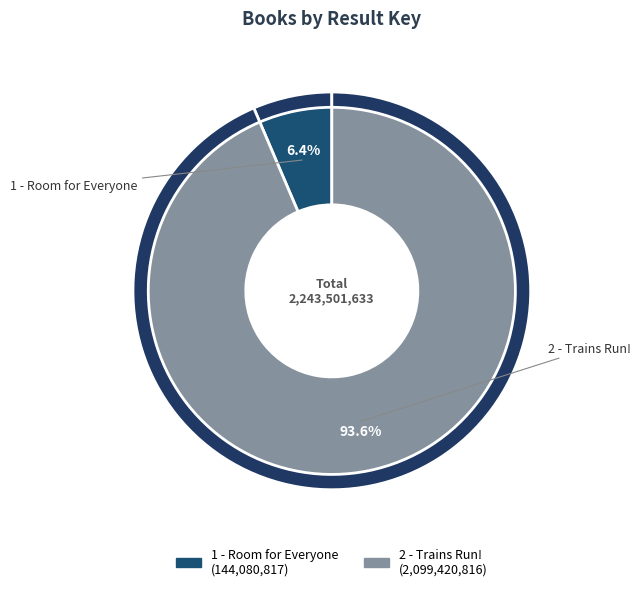

How much of the chart is everything except 2 - Trains Run!?

6.4%